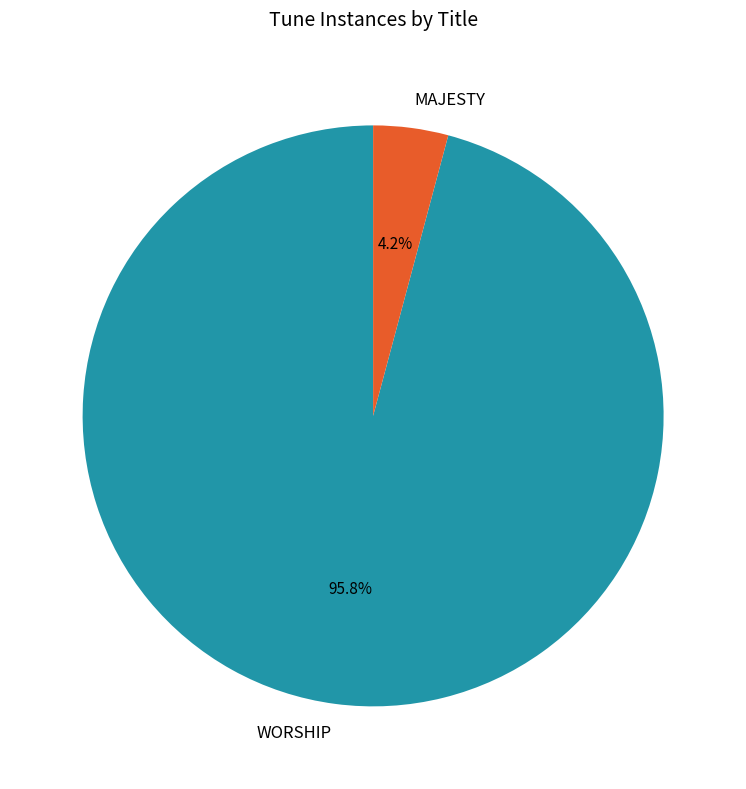

How many slices are in this pie chart?

2